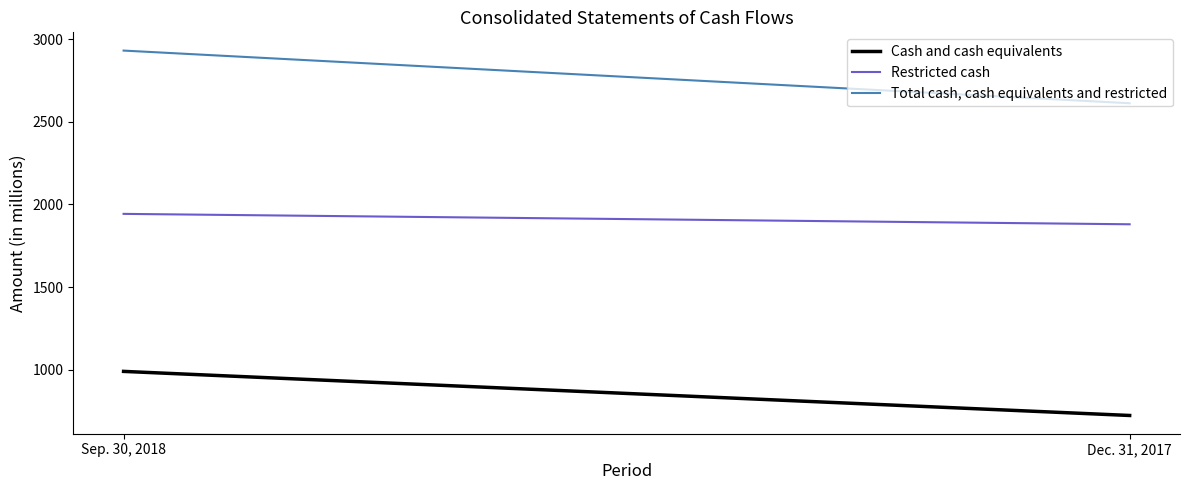

Is it true that Restricted cash equals 1880 at Dec. 31, 2017?

True